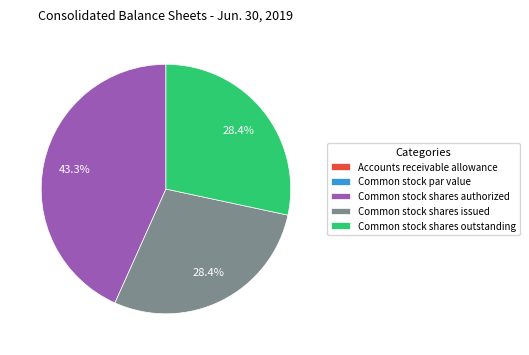

Is there any slice that represents more than half of the pie?

No